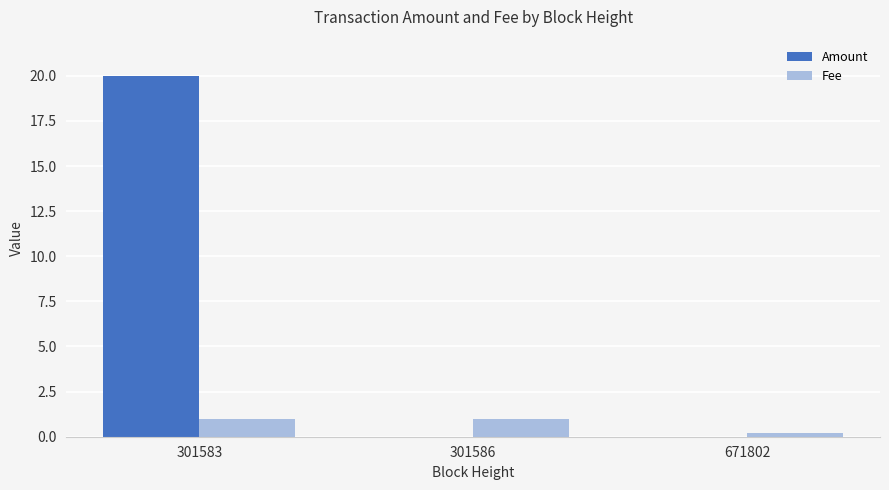

How many distinct data groups are displayed?

2